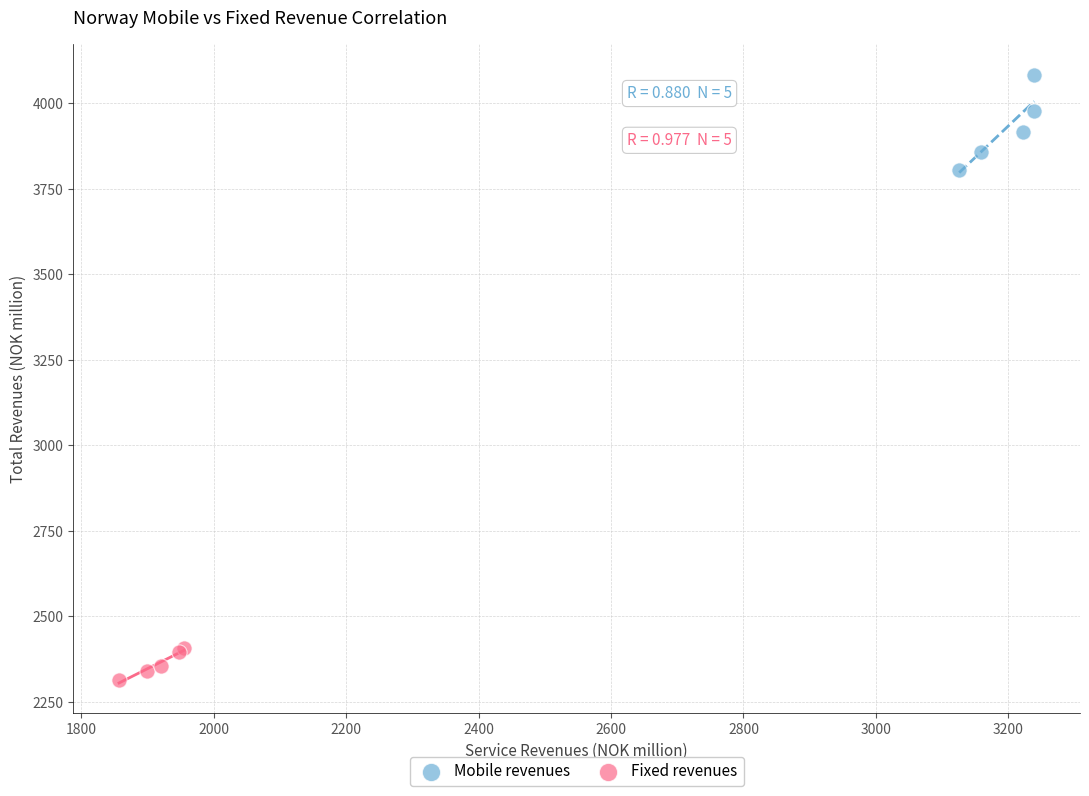

Which series has the largest Y range (max minus min)?

Mobile revenues